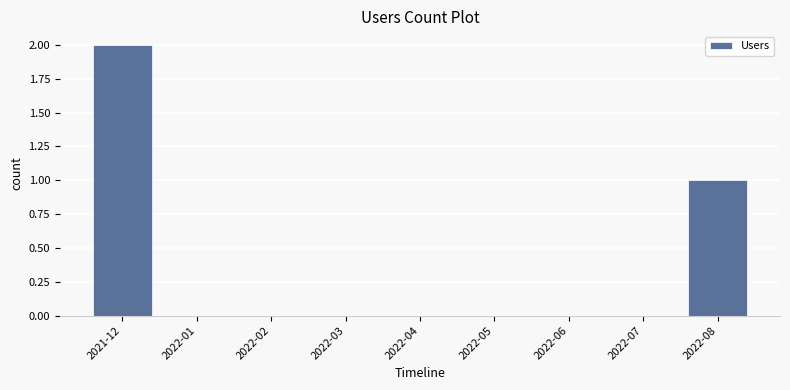

The chart shows a value of 1 at 2022-08. True or false?

True